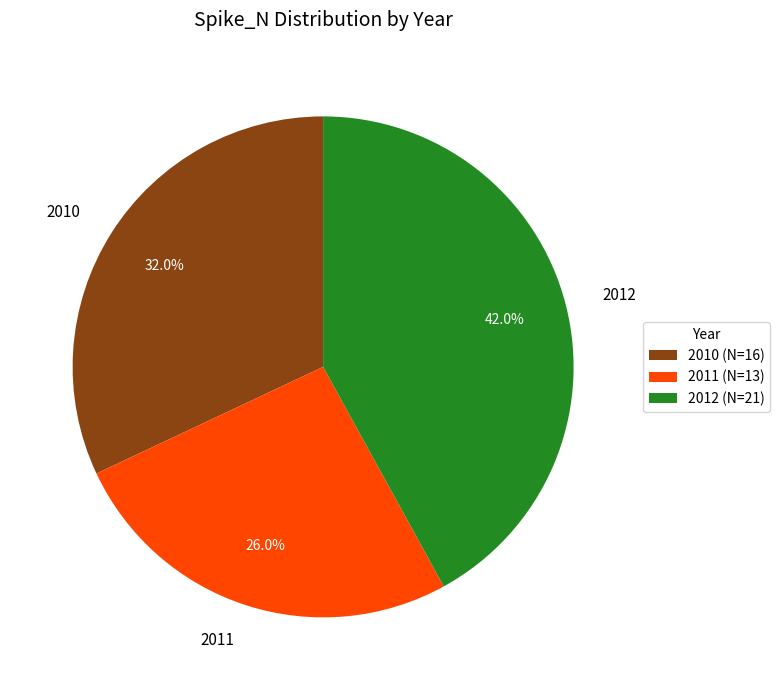

Combined, what portion of the pie is 2010 and 2012?

74.0%